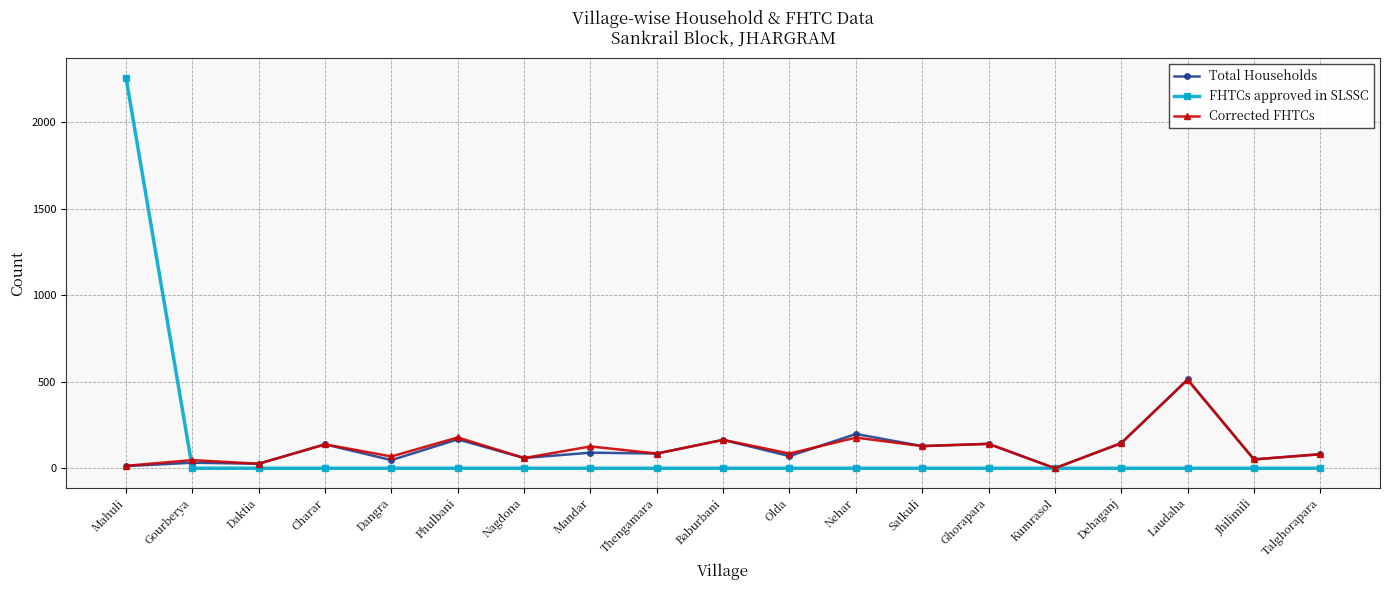

What is the label of the 1st point from the left?

Mahuli